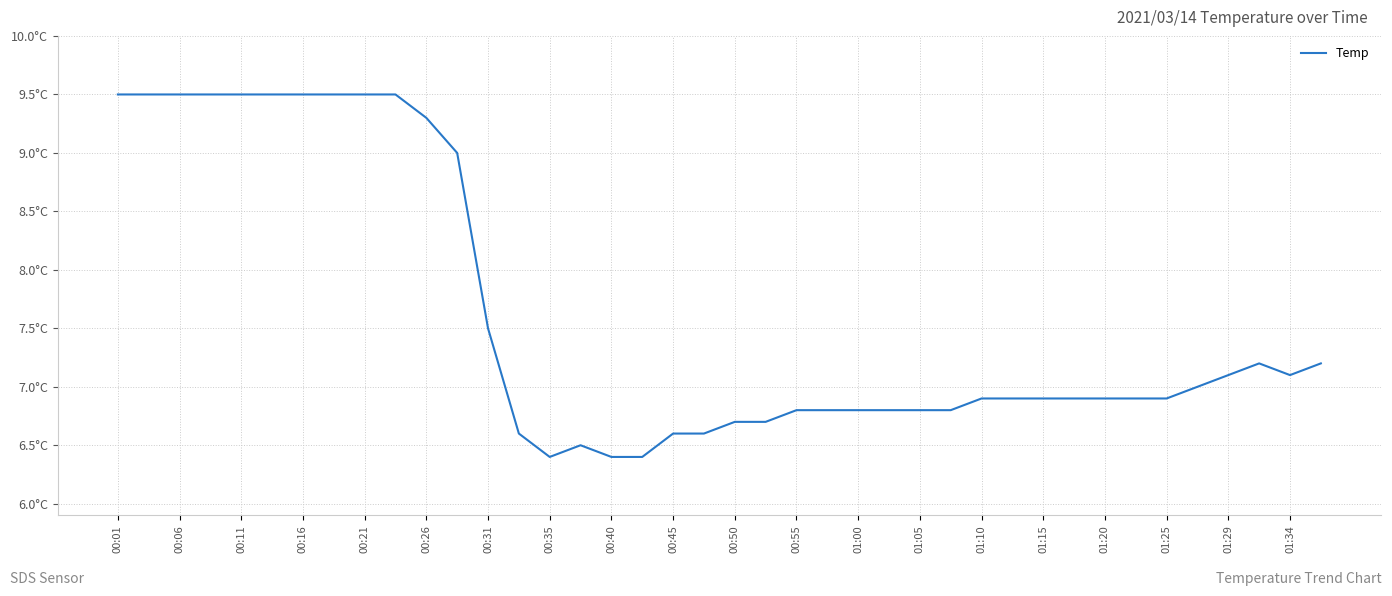

Does the chart display data point markers on the line(s)?

No